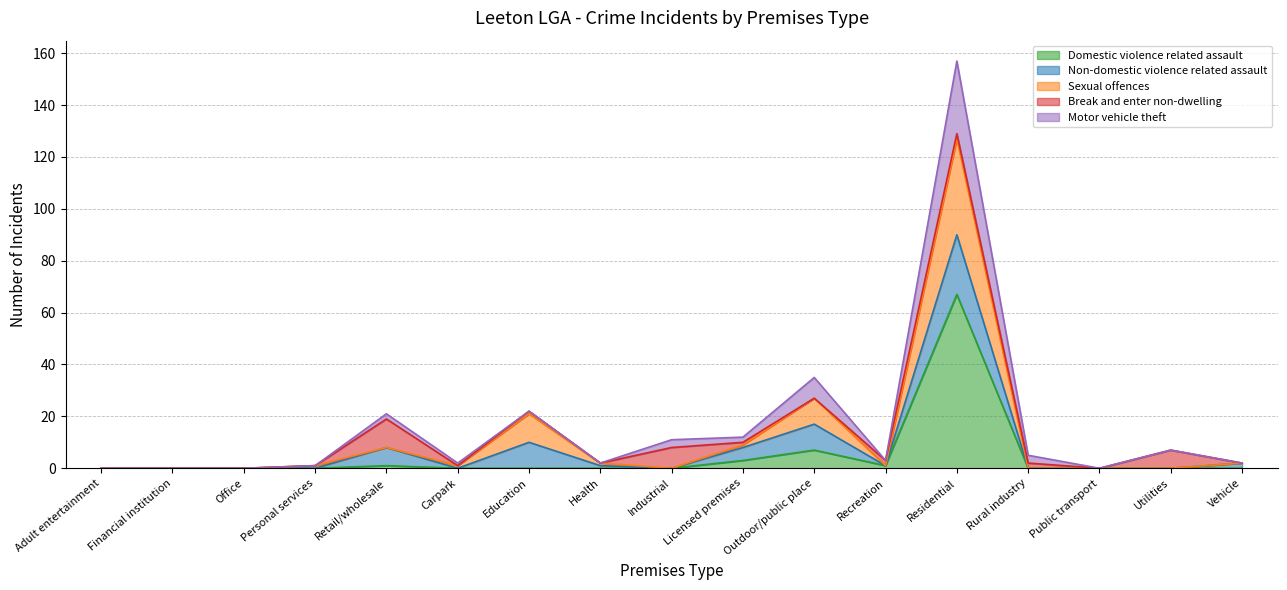

At which label does Sexual offences reach its minimum?

Adult entertainment